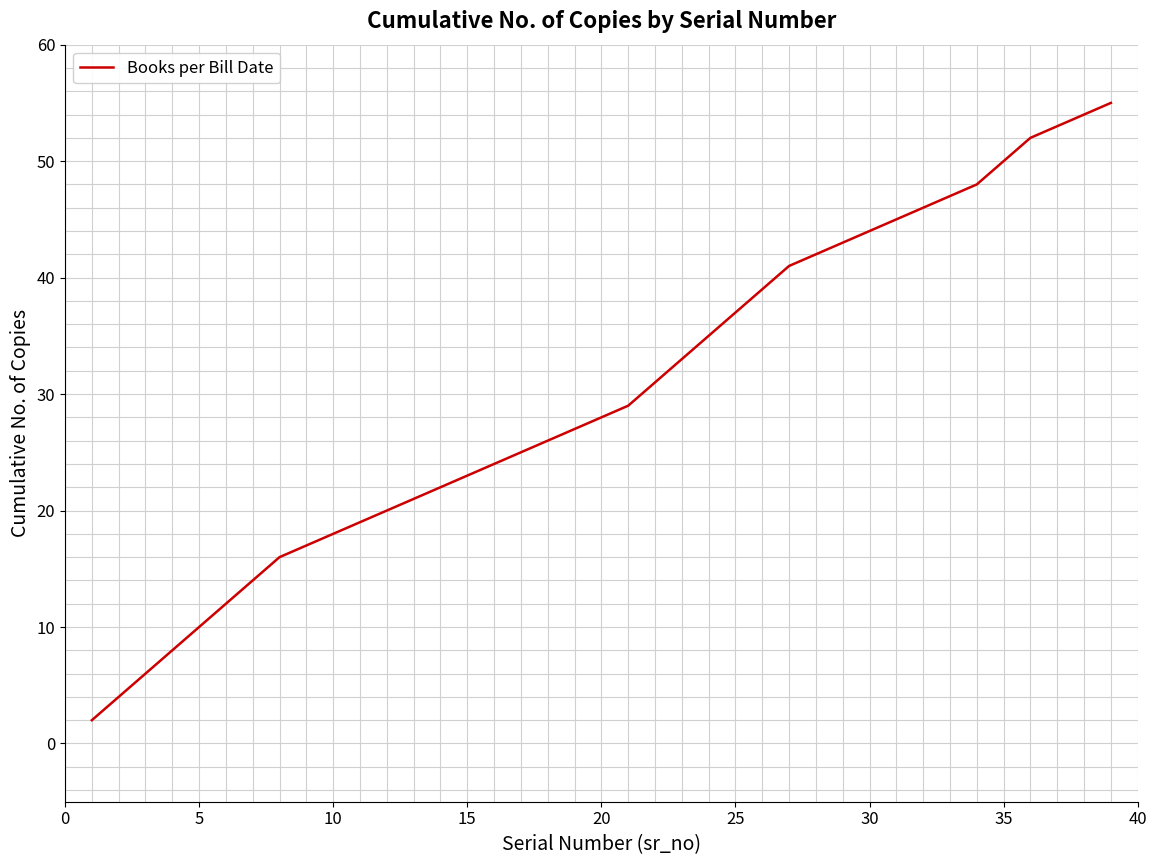

True or false: the data has more than 2 interior local peaks.

False